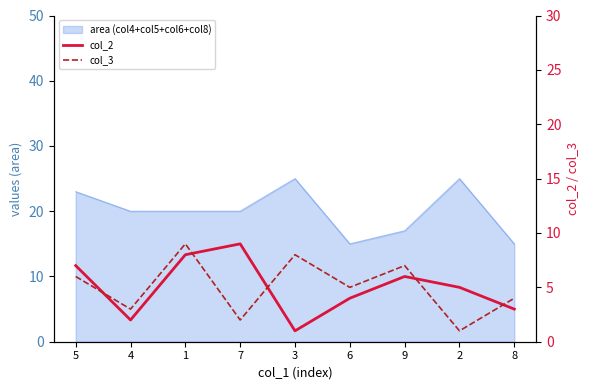

What is the highest value of the col_3 series?

9